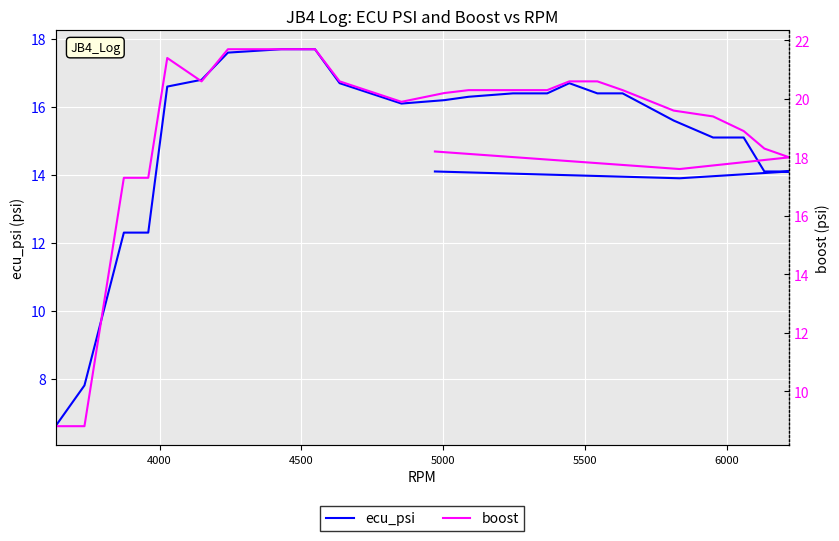

True or false: ecu_psi and boost cross at least once.

False